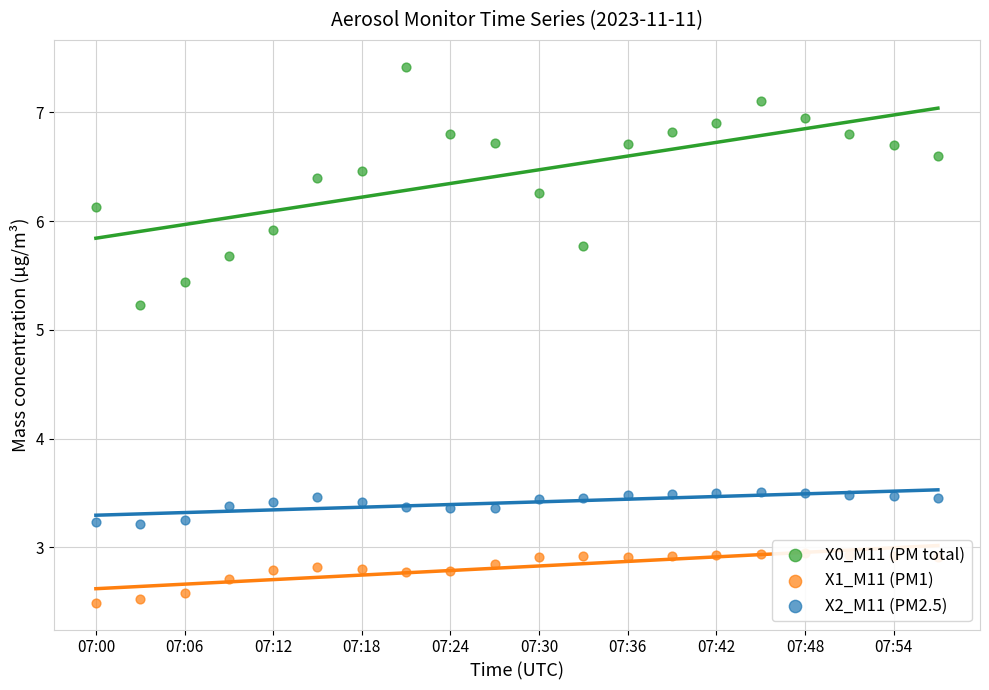

Which series has the widest spread of Y values?

X0_M11 (PM total)